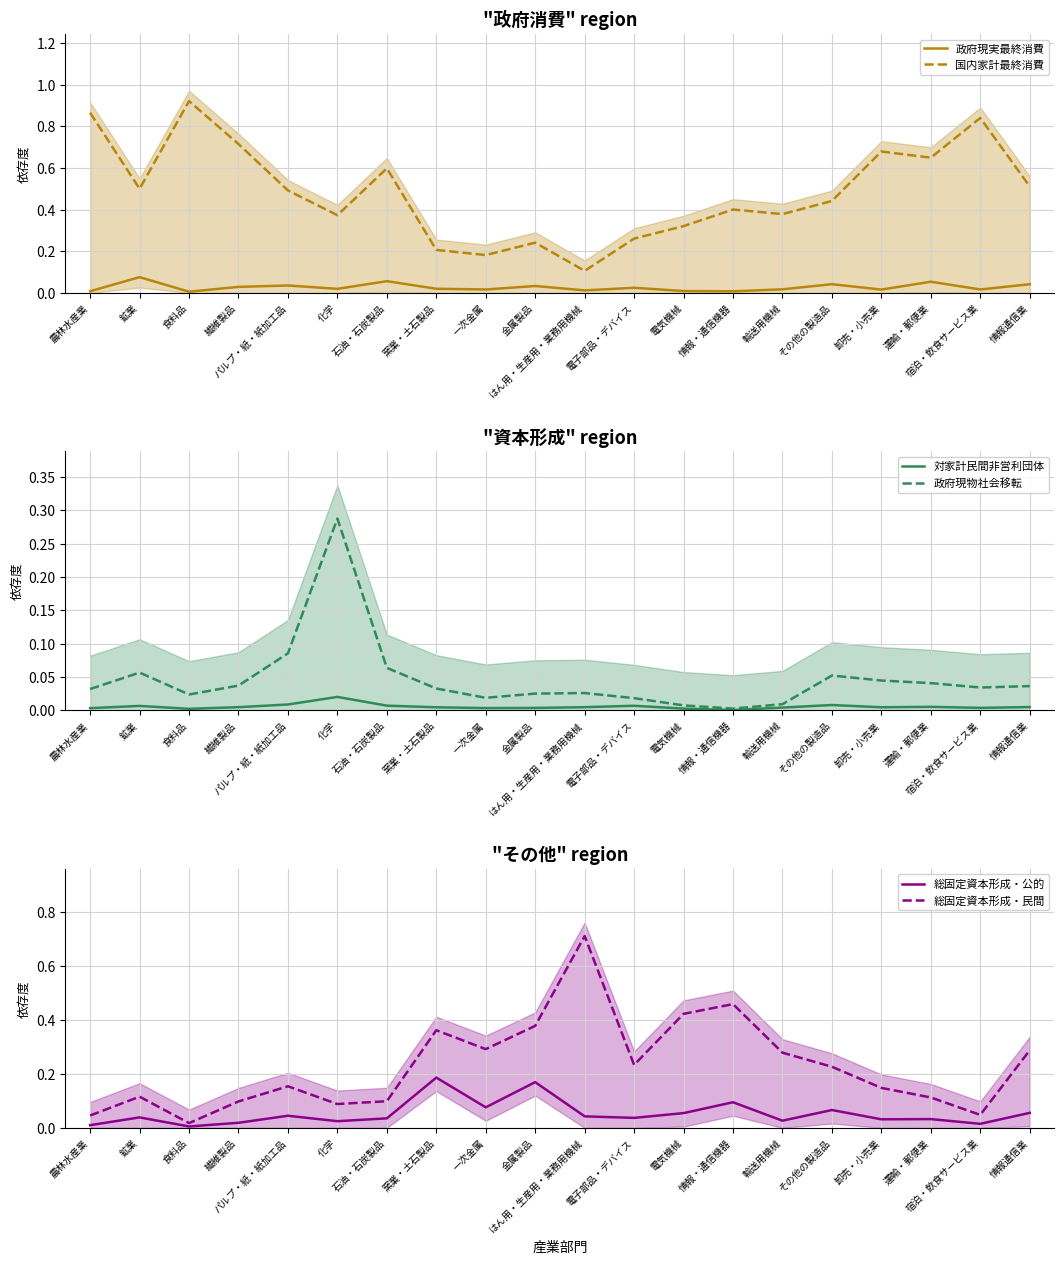

How many interior local valleys does the 総固定資本形成・公的 series have?

7